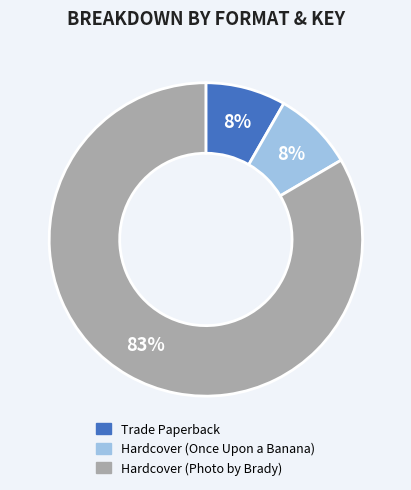

Is Hardcover (Once Upon a Banana) the majority of the pie?

No